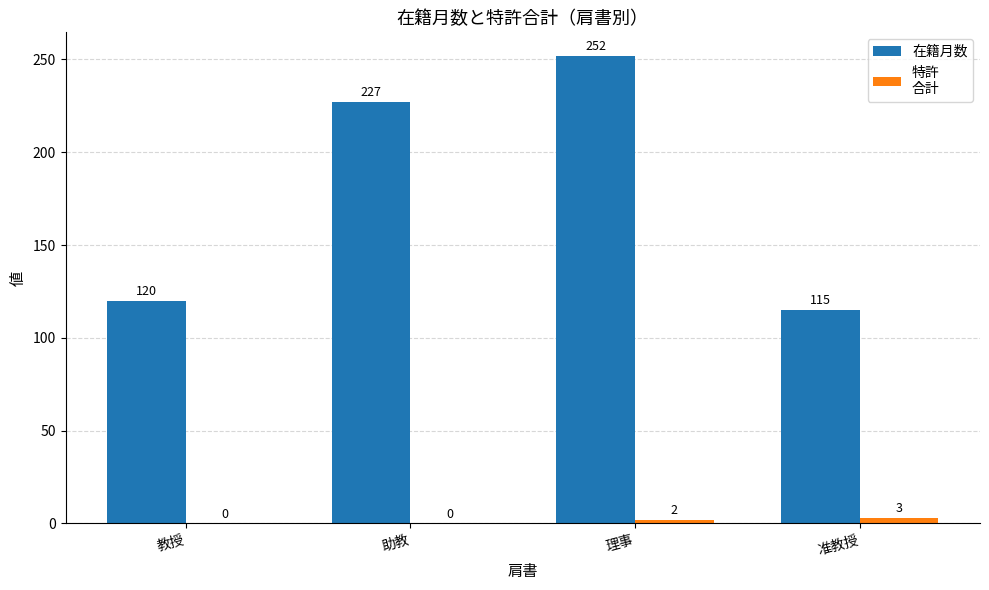

What is the maximum value shown in the chart?

252